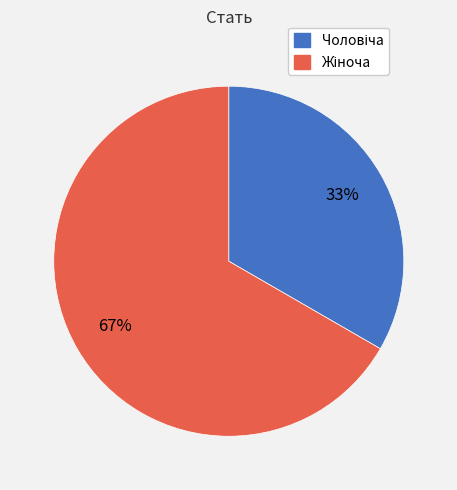

To the nearest percent, what is the average slice percentage?

50%